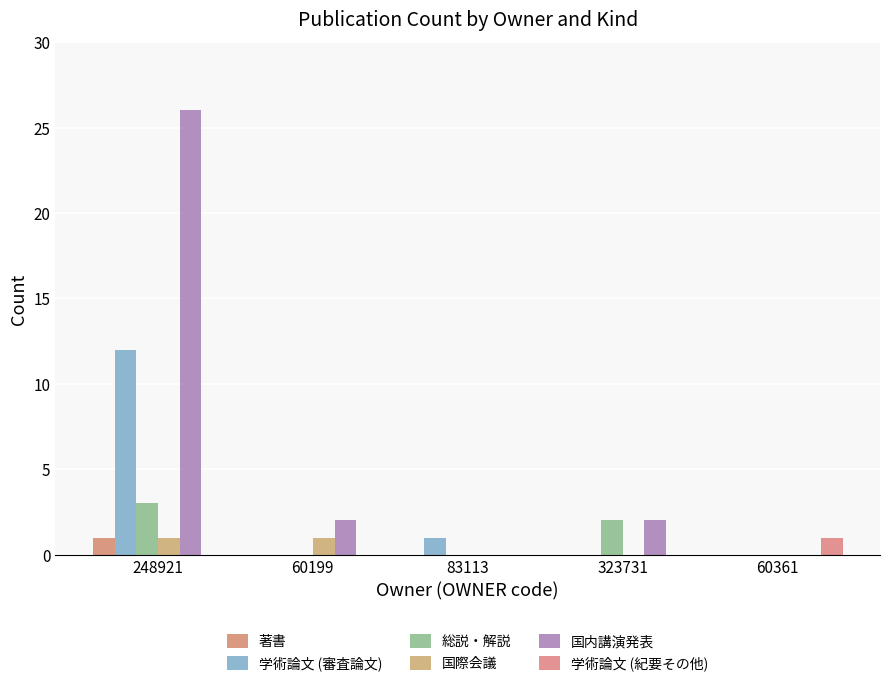

List the labels in order of 国際会議 value, largest first.

248921, 60199, 83113, 323731, 60361